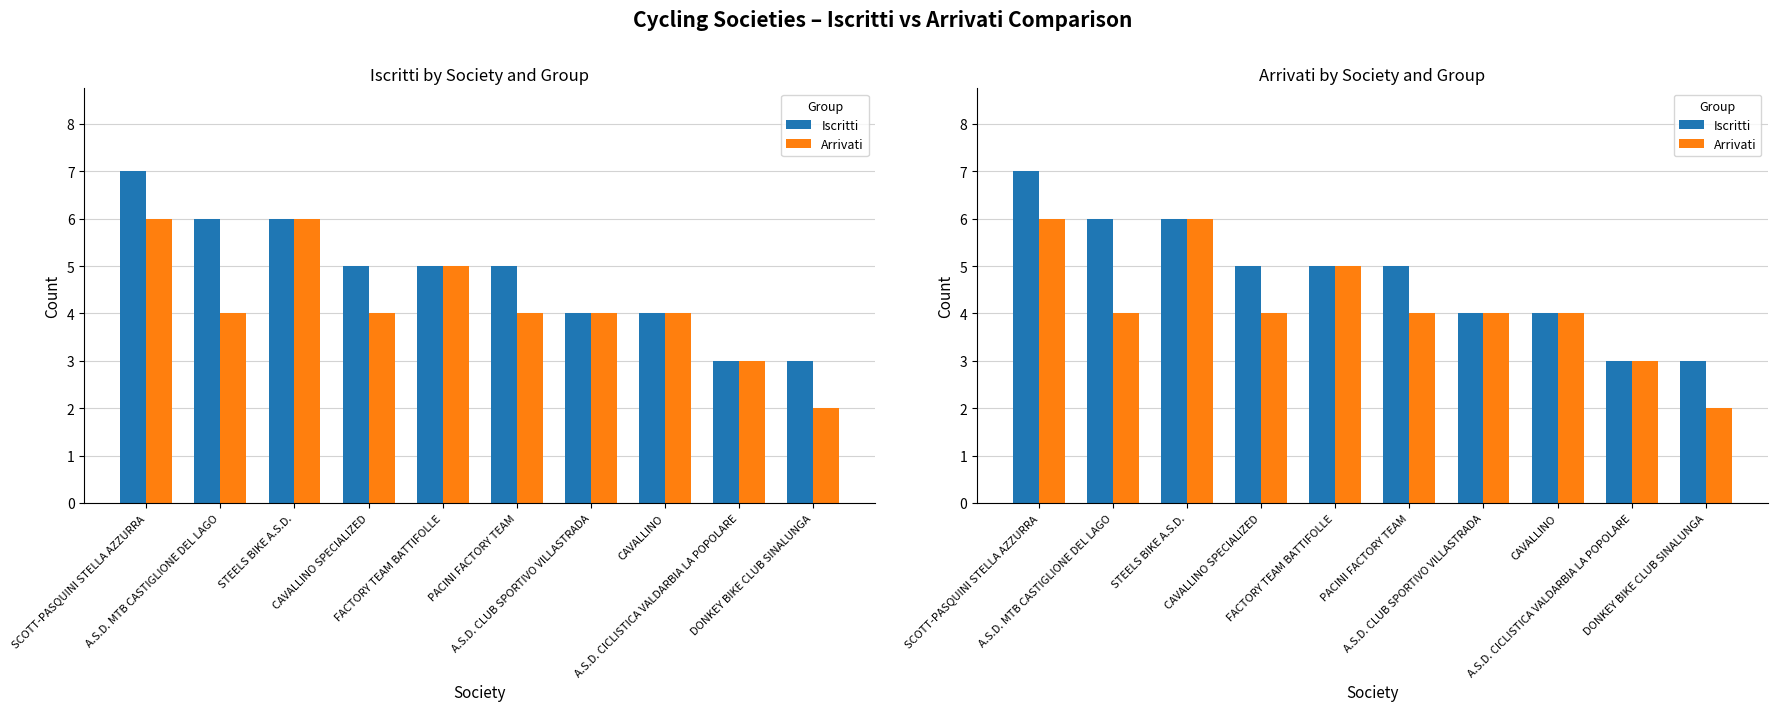

What is the difference between the second highest and minimum values in the Arrivati series?

4